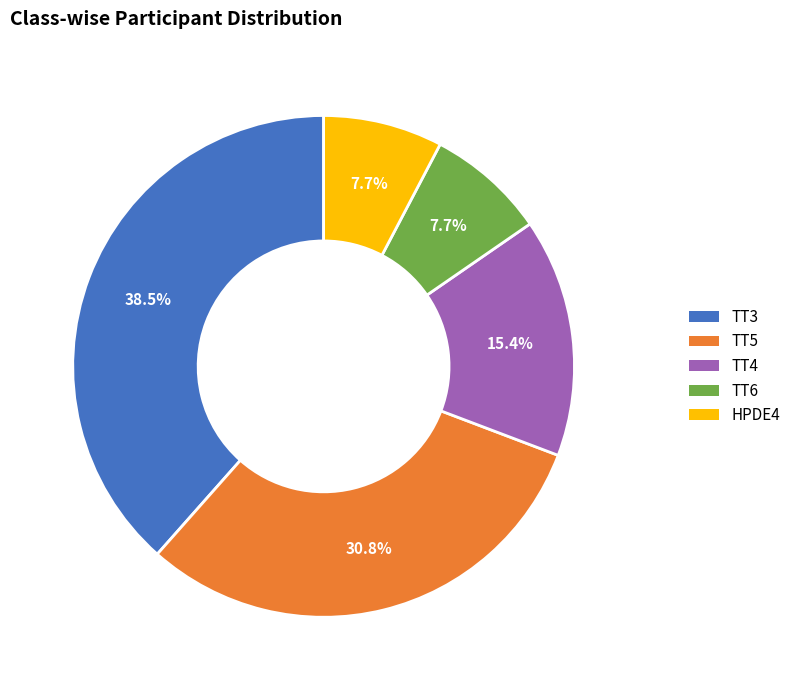

To the nearest percent, what is the difference between the TT3 and HPDE4 slice percentages?

31%